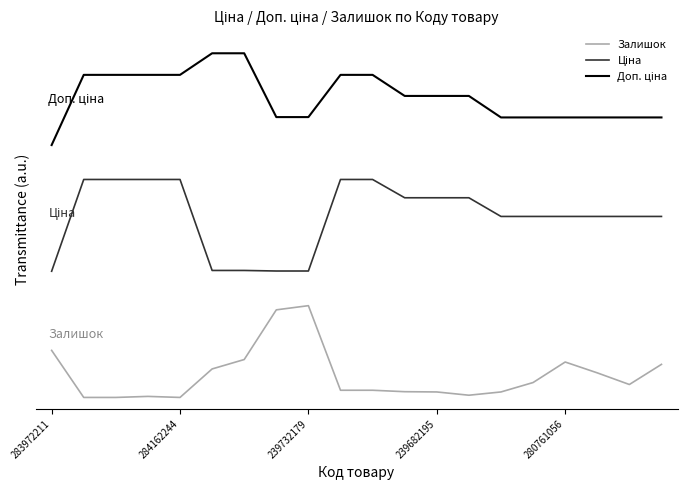

What are all the series names shown in the legend?

Залишок, Ціна, Доп. ціна